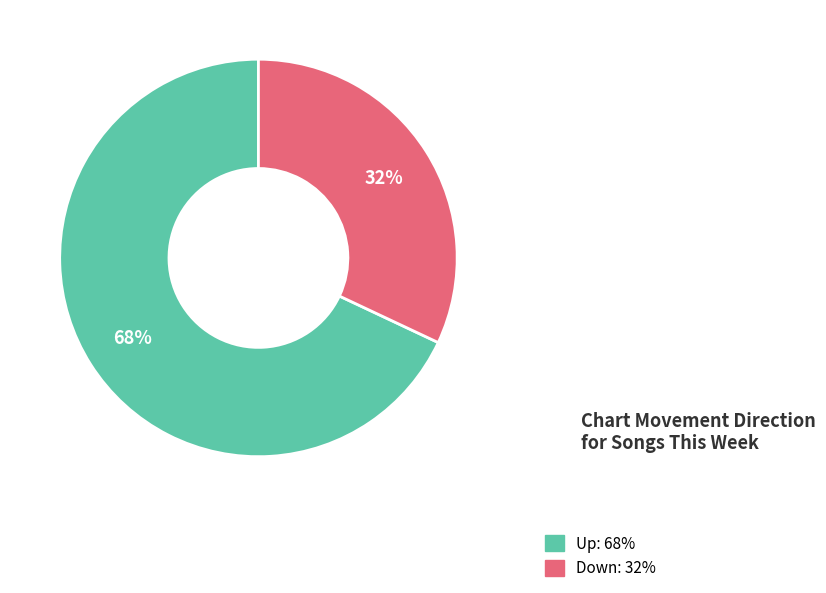

What is the majority slice?

Up